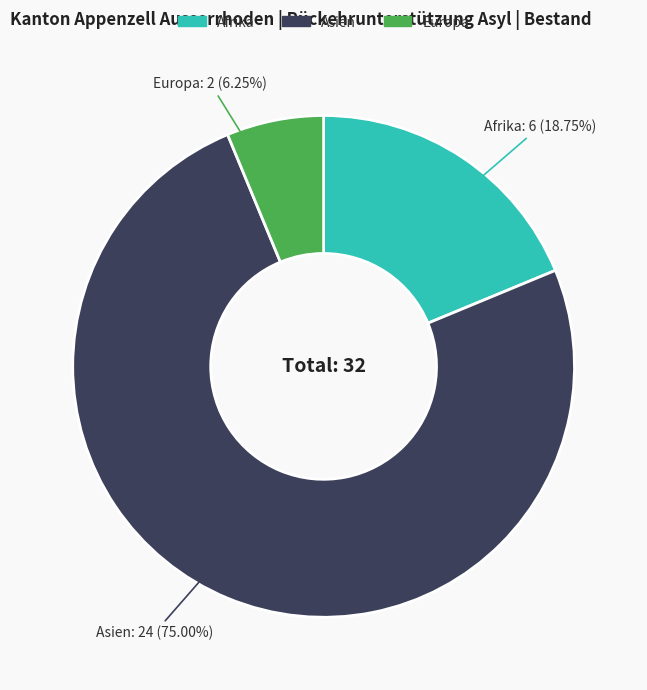

Rank the categories by value from highest to lowest.

Asien, Afrika, Europa